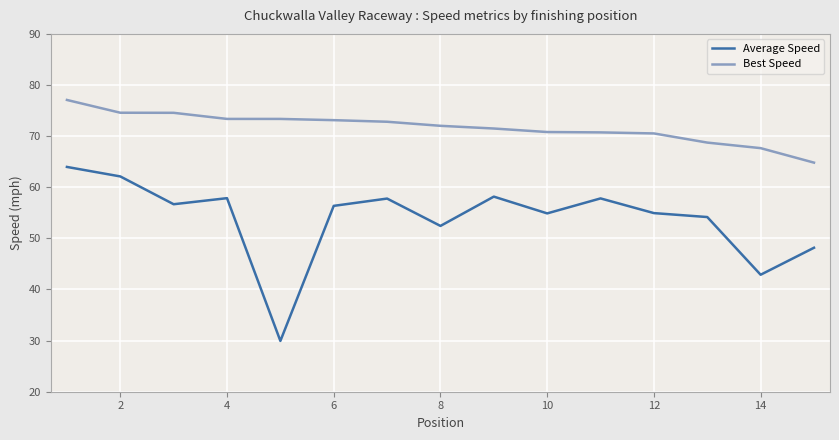

How many lines are shown in the chart?

2